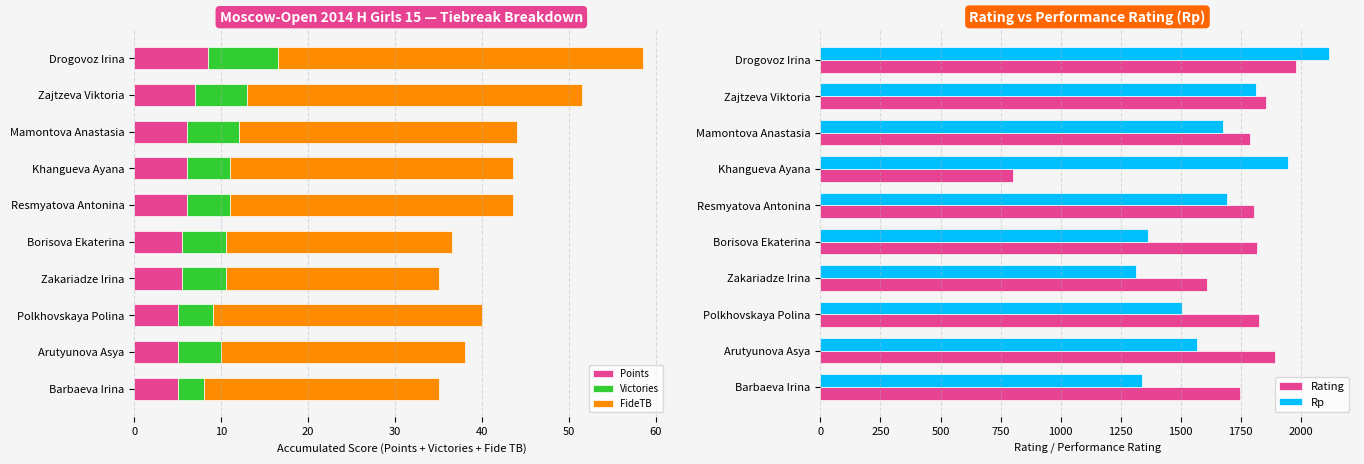

At which label does Points reach its peak?

Drogovoz Irina